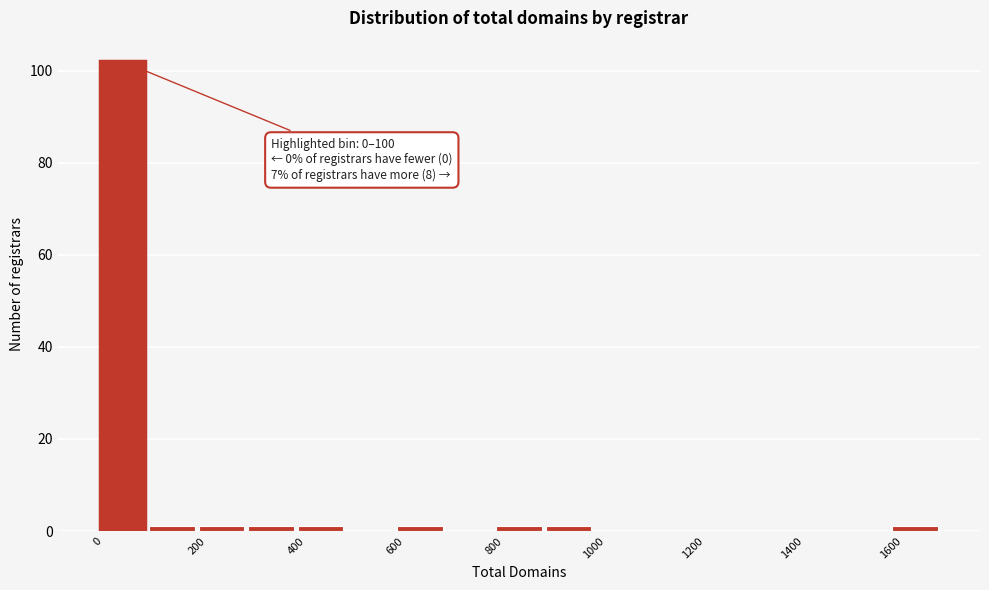

Which range on the x-axis has the tallest bar?

0 to 100